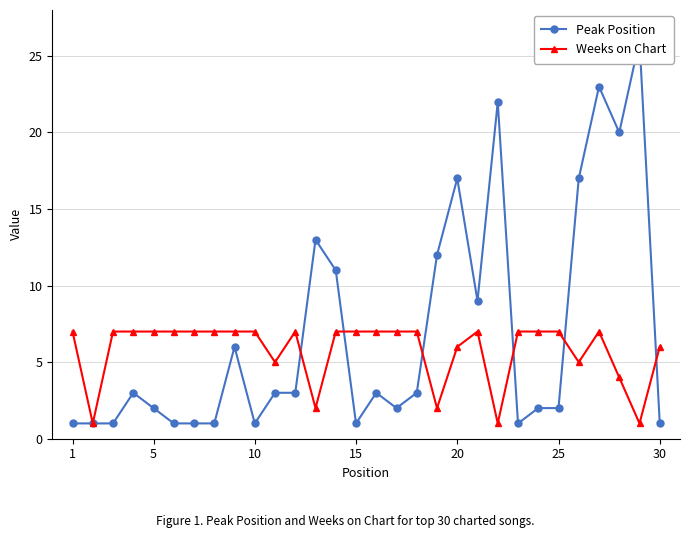

True or false: Weeks on Chart has more than 0 interior local peaks.

True